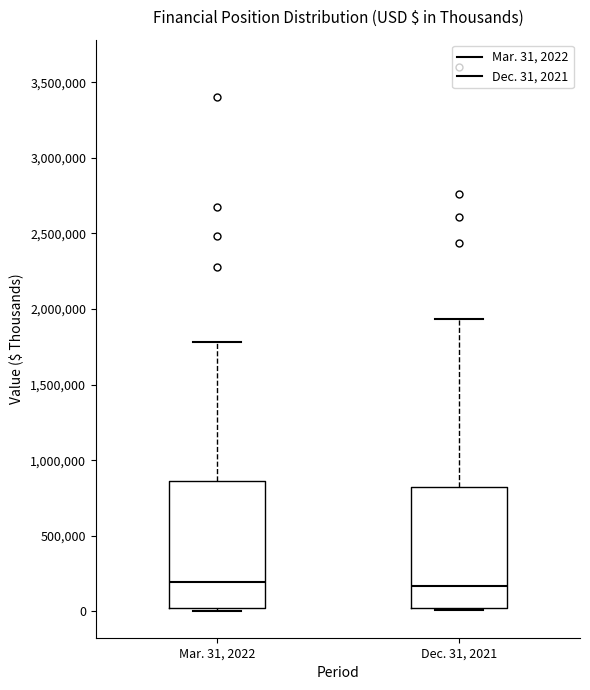

Reading left to right, read every box against the y-axis: the position of its median line, the range the box covers, and the ends of its whiskers. The values are not printed on the chart, so give them approximately, as read against the axis.

Mar. 31, 2022: median 200000, box 0 to 850000, whiskers 0 (just below the box's lower edge) to 1800000
Dec. 31, 2021: median 150000, box 0 to 800000, whiskers 0 (just below the box's lower edge) to 1950000